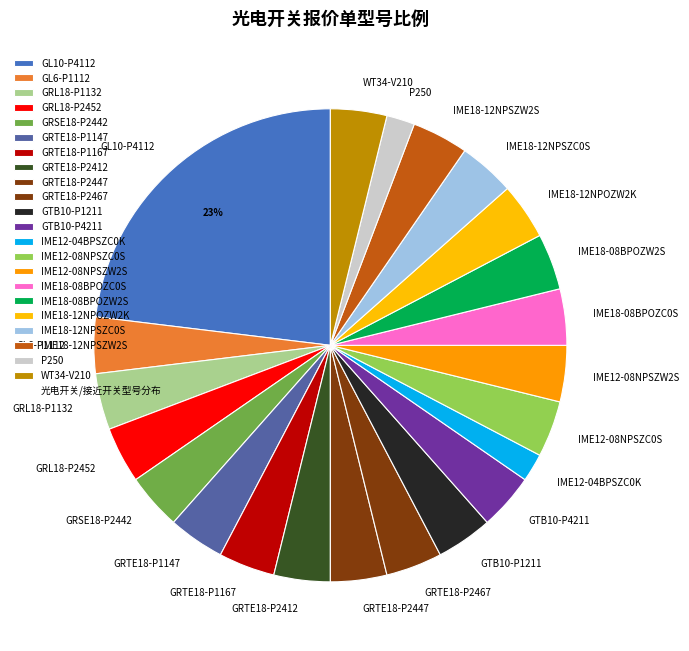

Do GRTE18-P1147 and GL10-P4112 together represent more than half of the pie?

No